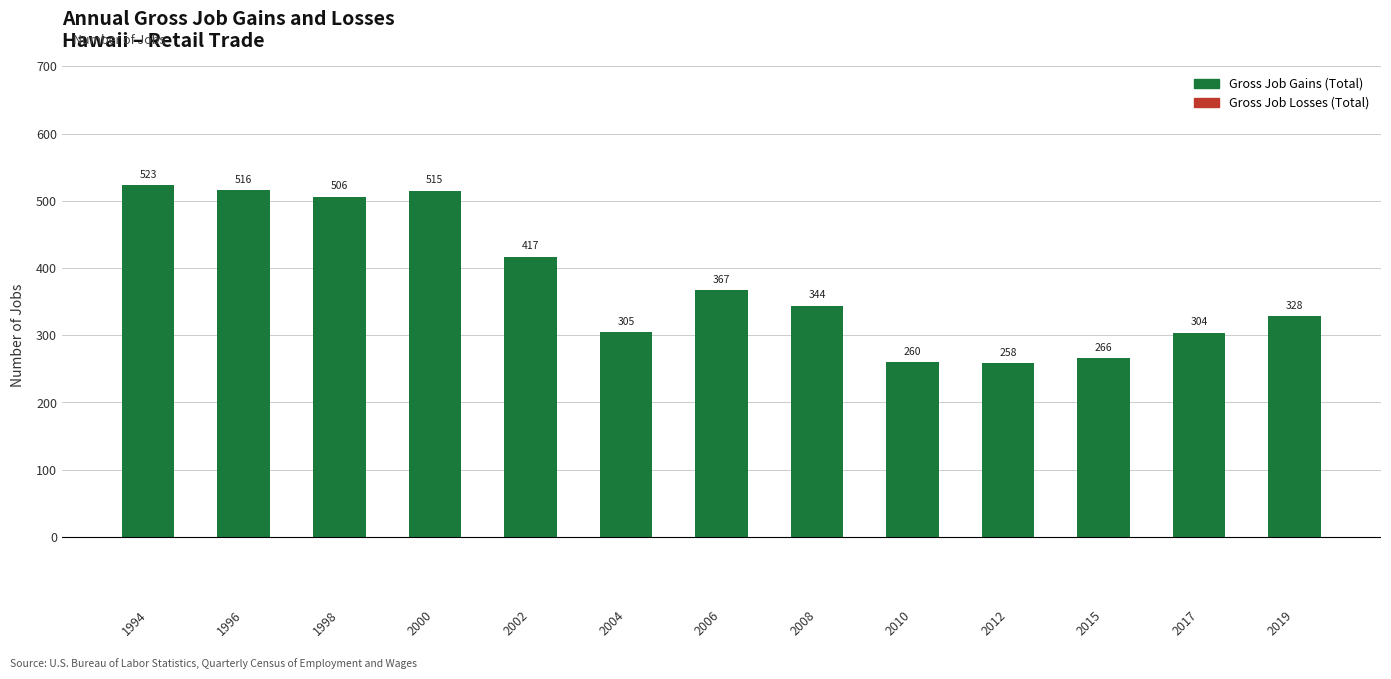

Reading left to right, list all the values displayed in this chart.

523	516	506	515	417	305	367	344	260	258	266	304	328